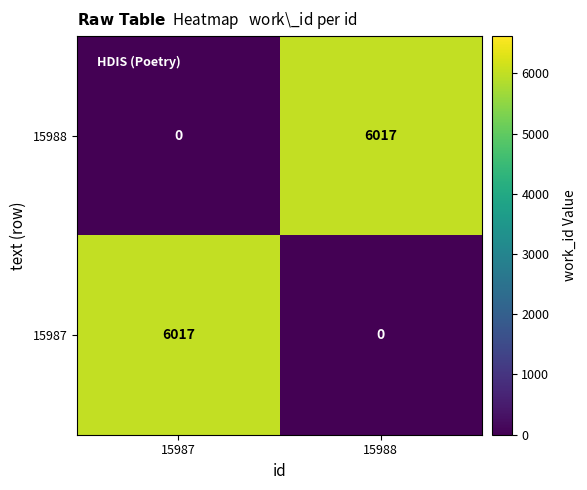

True or false: 15988 has a value of 0 at 15987.

True